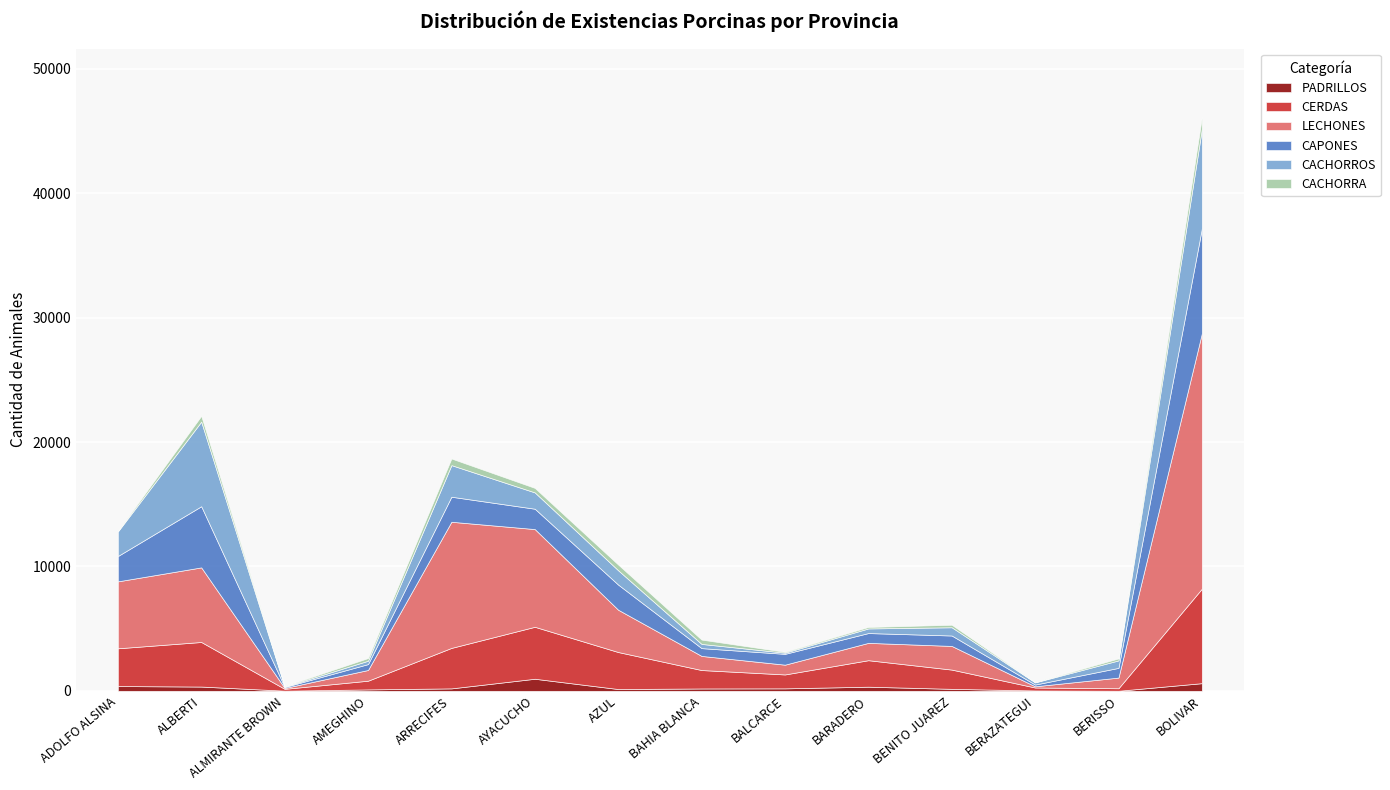

What is the label of the 4th point from the right?

BENITO JUAREZ